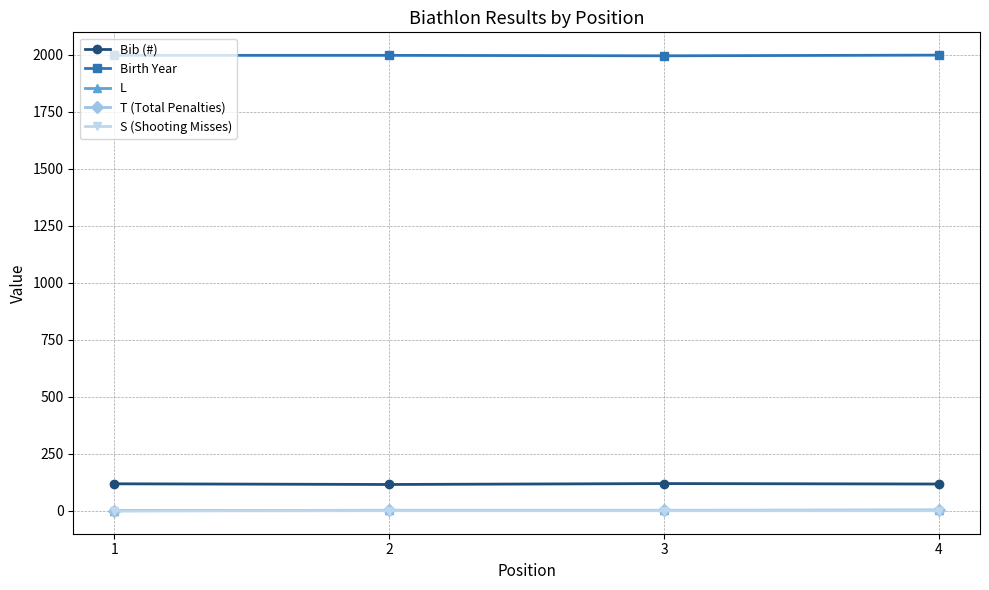

Which series has the largest total across all categories?

Birth Year